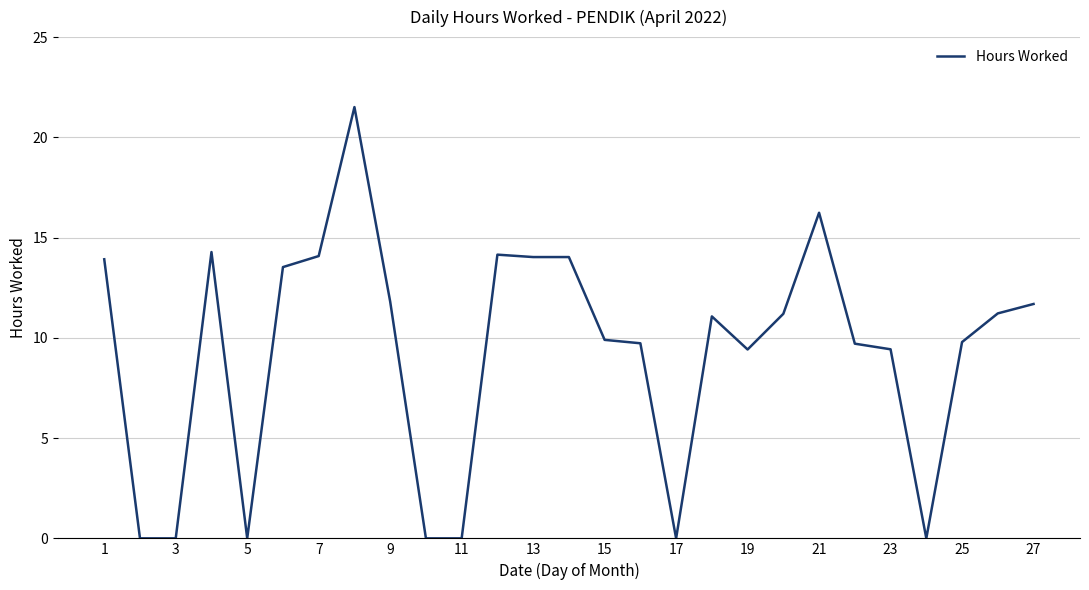

What is the maximum value shown in the chart?

21.5